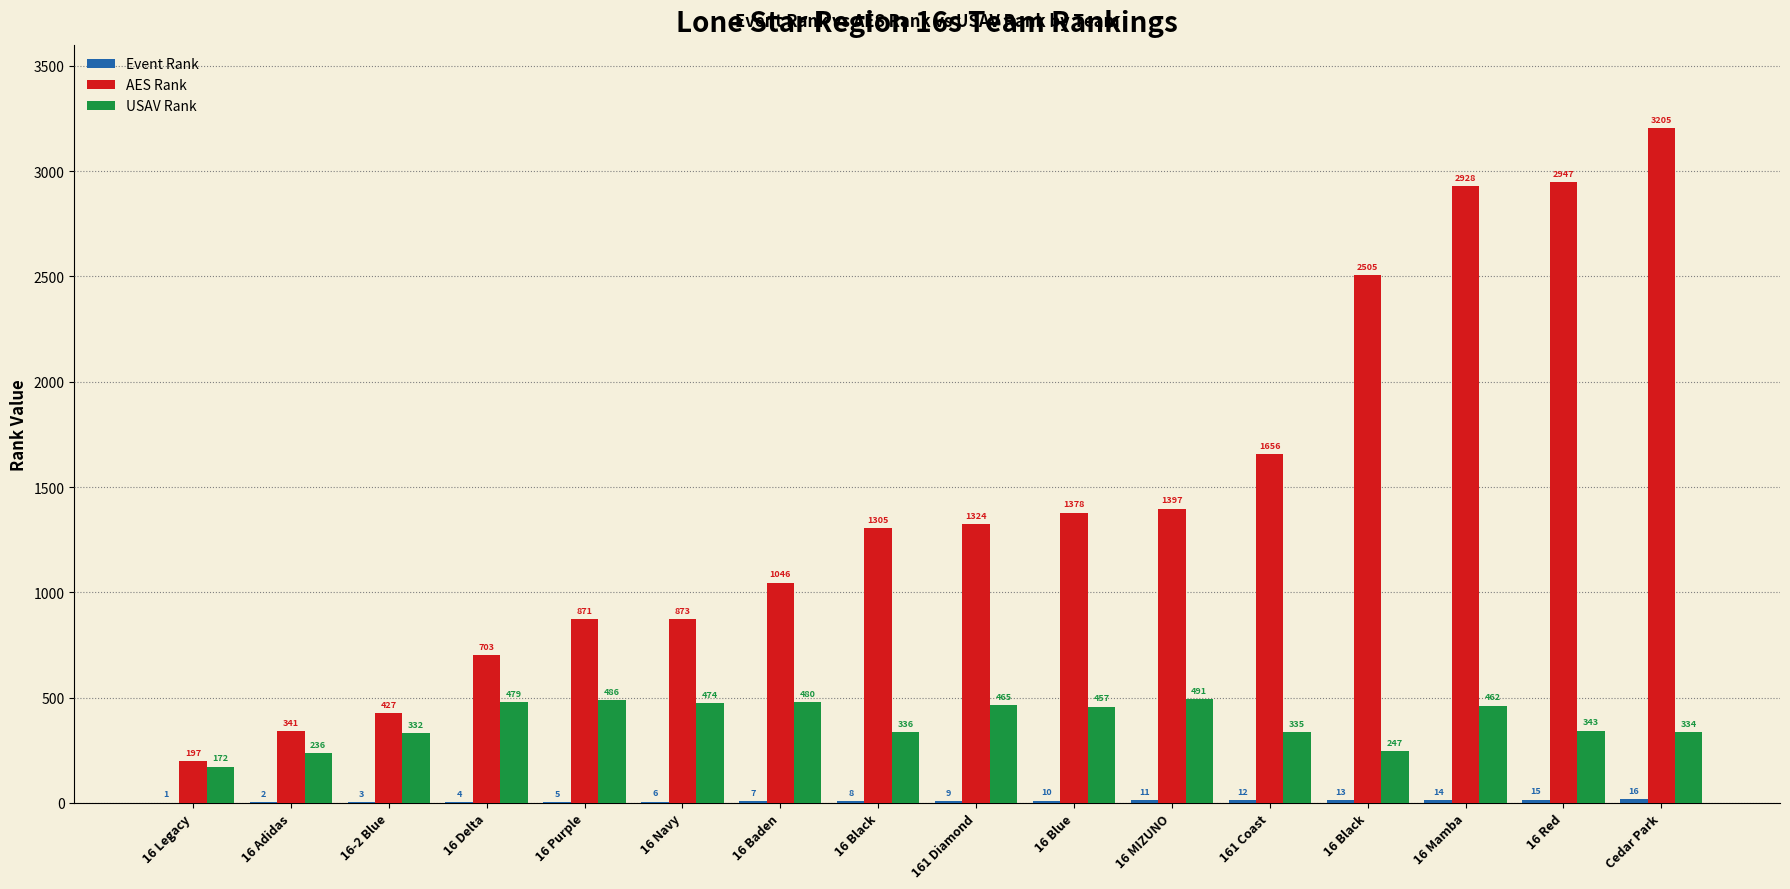

The value of Event Rank at 16 Adidas is 1. True or false?

False